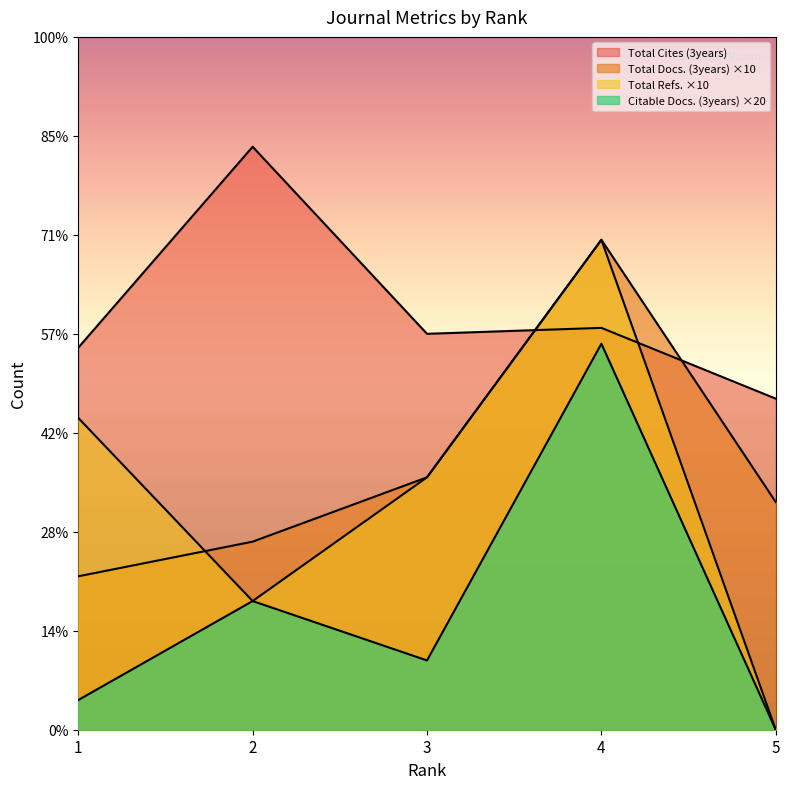

True or false: Total Refs. and Citable Docs. (3years) intersect in this chart.

False